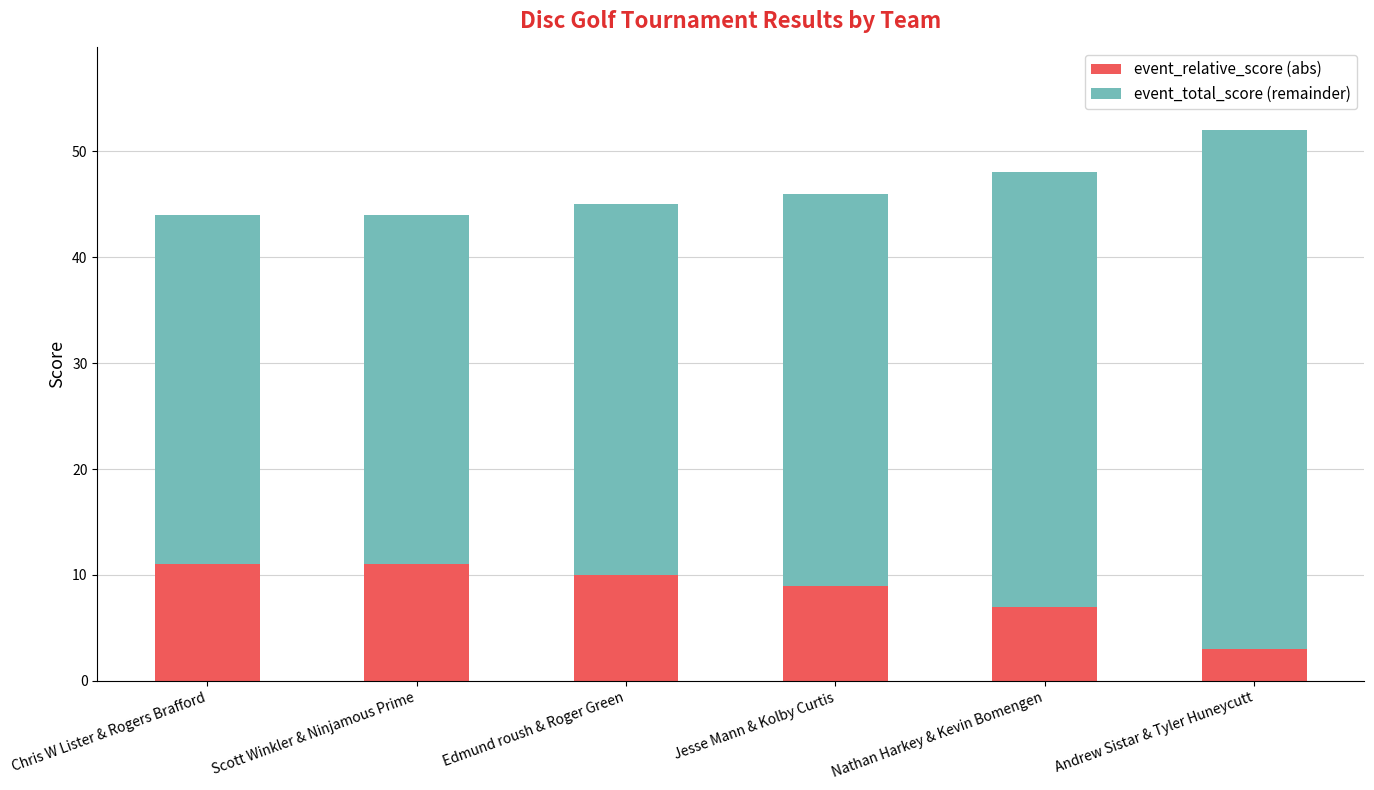

What is the total value across all series at Nathan Harkey & Kevin Bomengen?

48